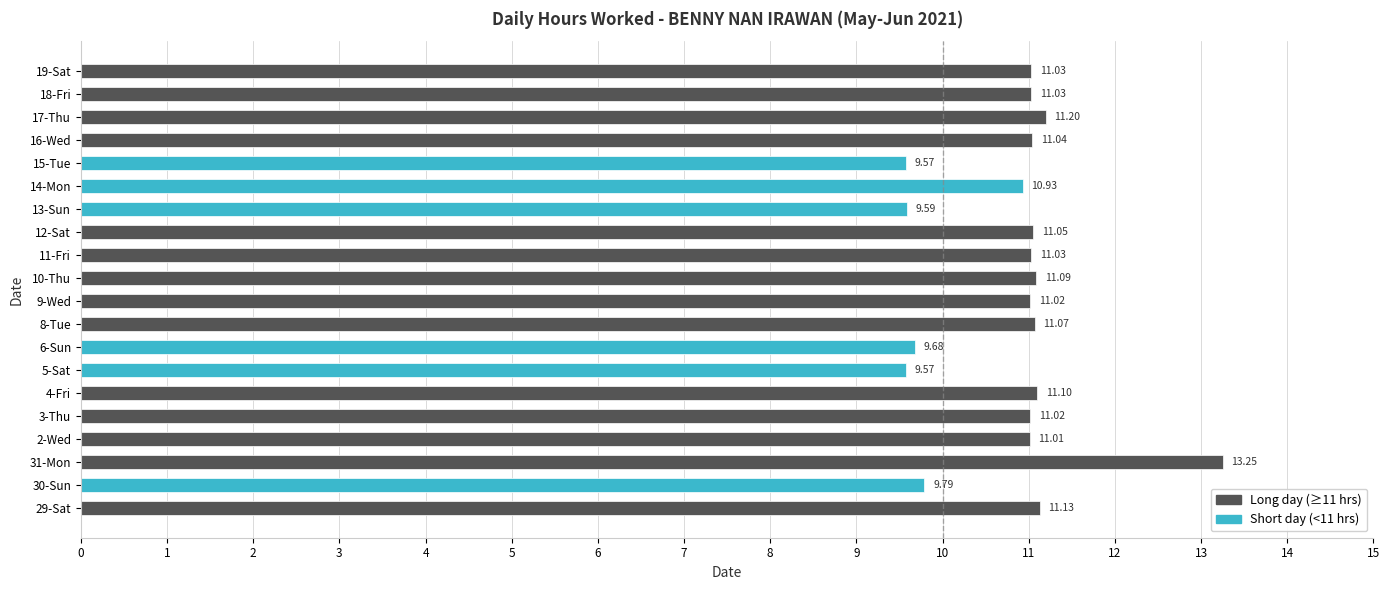

How many categories are shown in the chart?

20